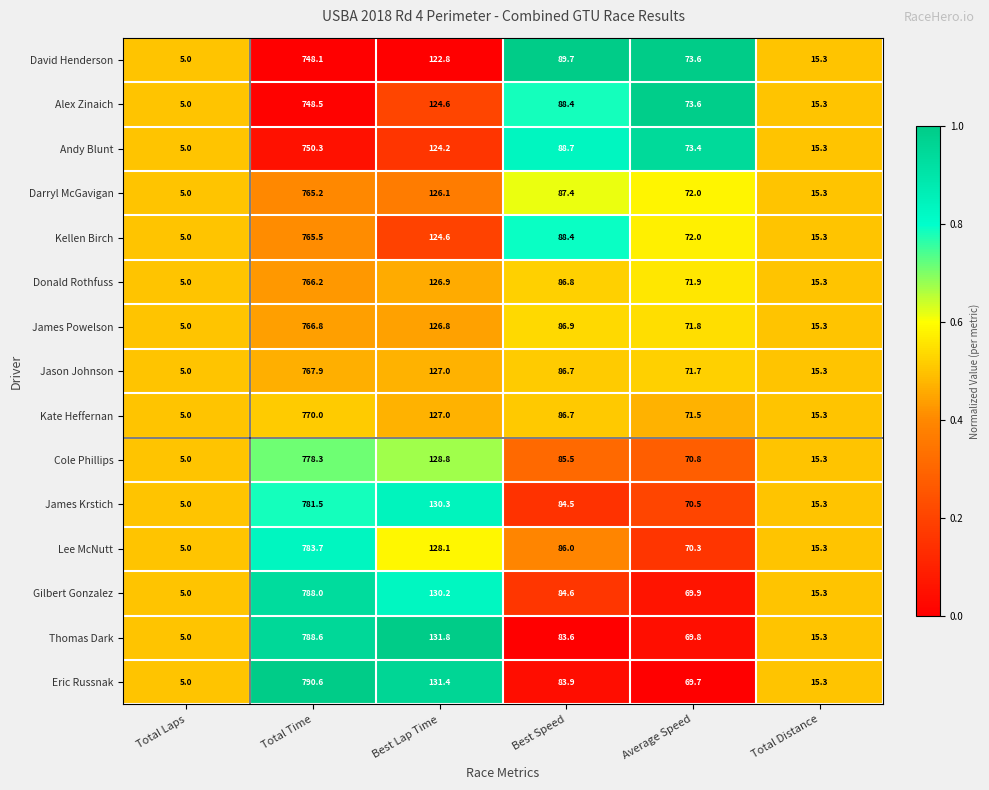

Read the Alex Zinaich value at Total Time.

748.5